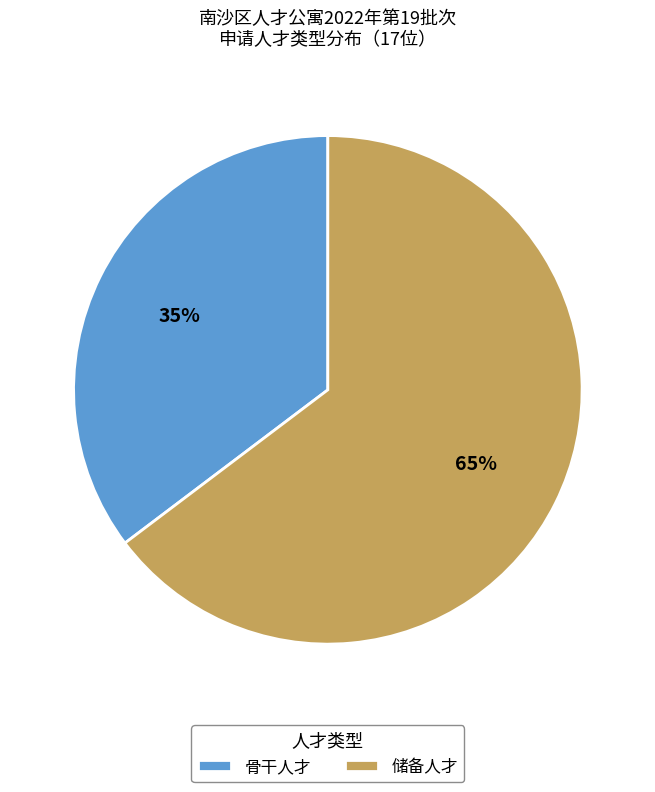

Combined, do 储备人才 and 骨干人才 account for over 50%?

Yes